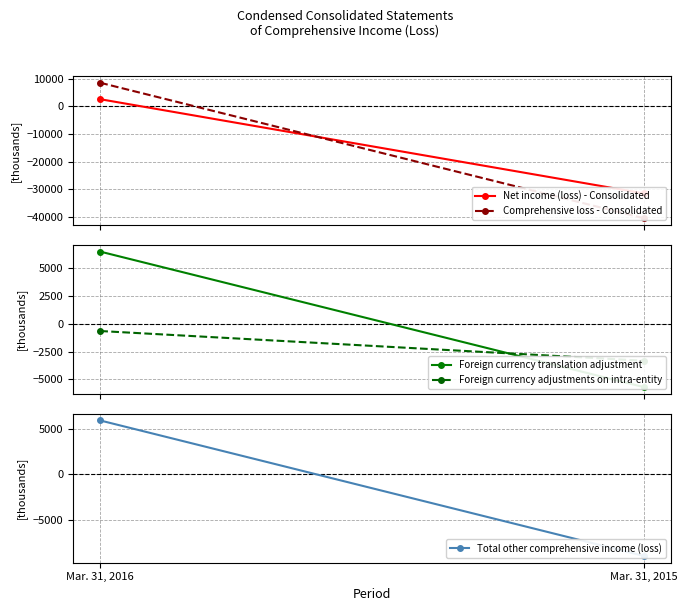

Between Mar. 31, 2016 and Mar. 31, 2015, which series saw the biggest shift?

Comprehensive loss - Consolidated